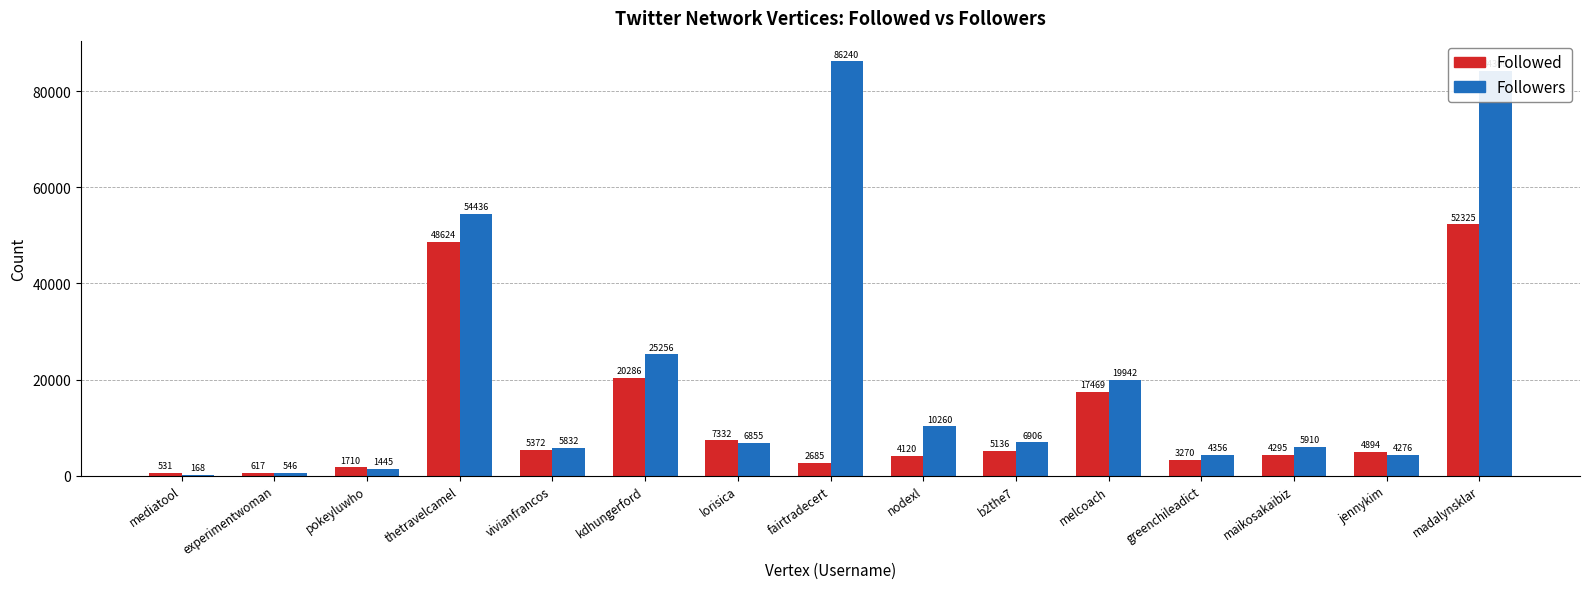

The value of Followers at melcoach is 19942. True or false?

True